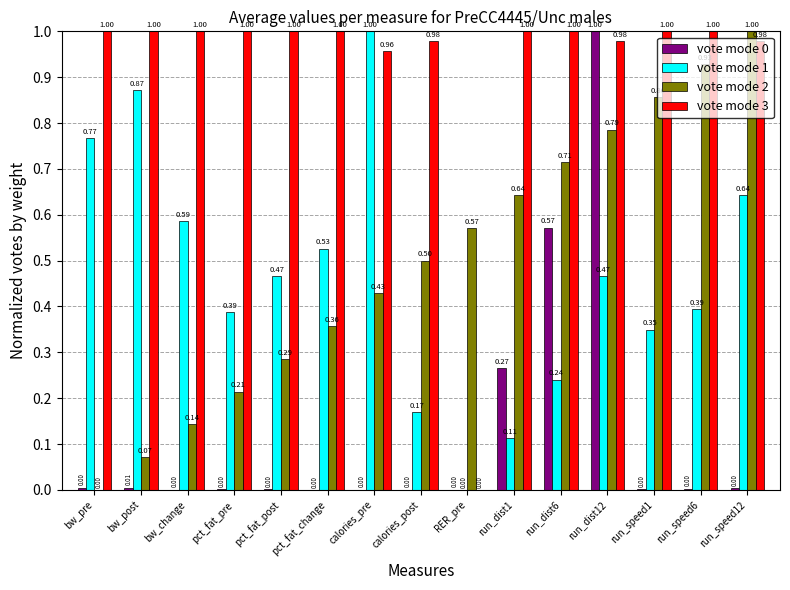

Is the value of vote mode 0 at run_speed6 greater than the value of vote mode 3 at calories_pre?

No